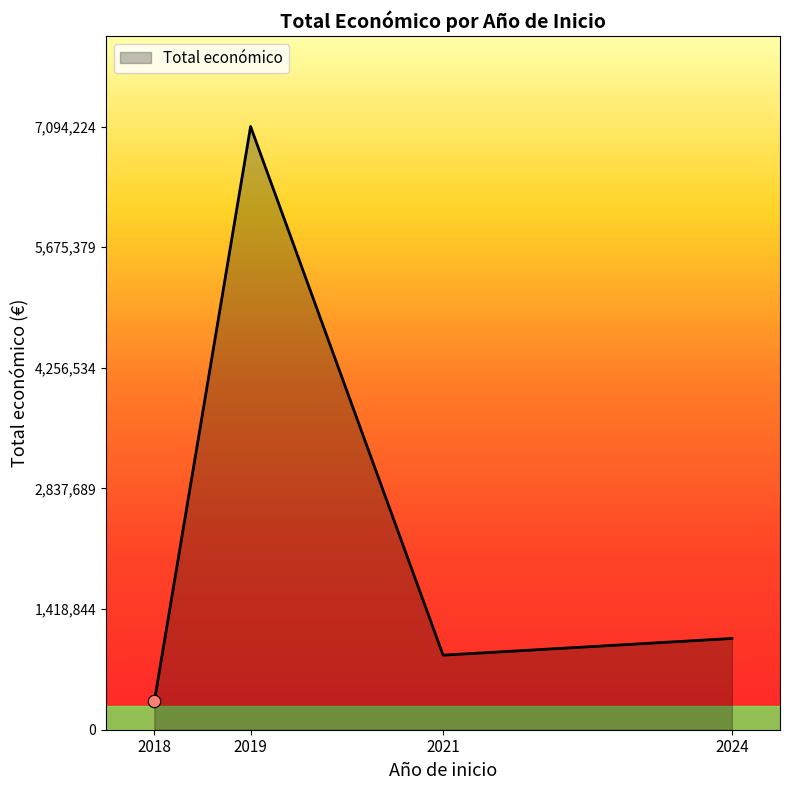

Between 2018 and 2021, which is larger?

2021